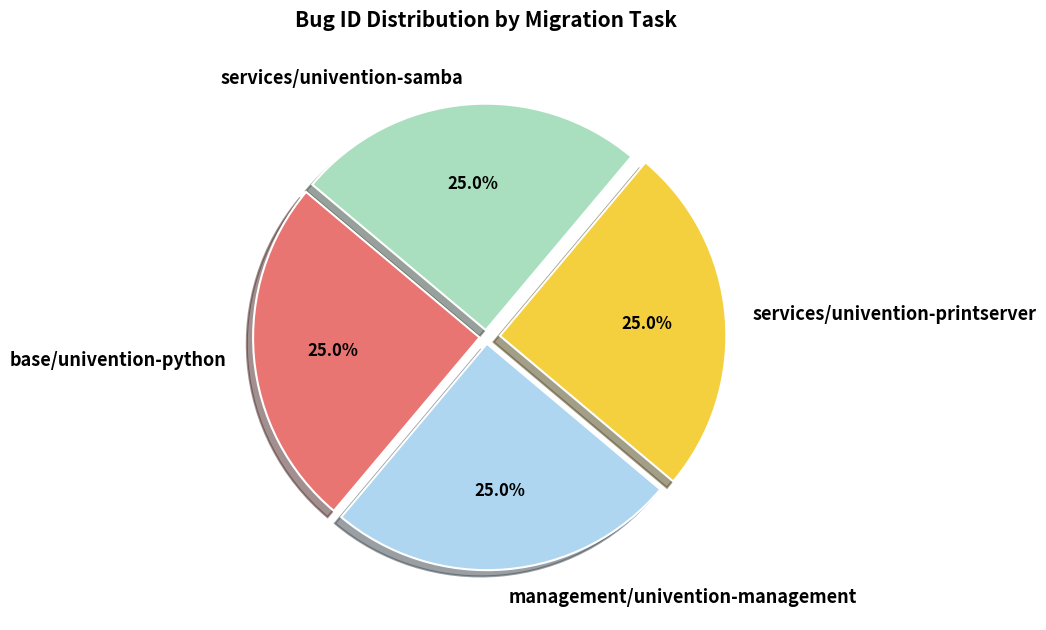

The services/univention-printserver slice represents 14% of the pie. True or false?

False